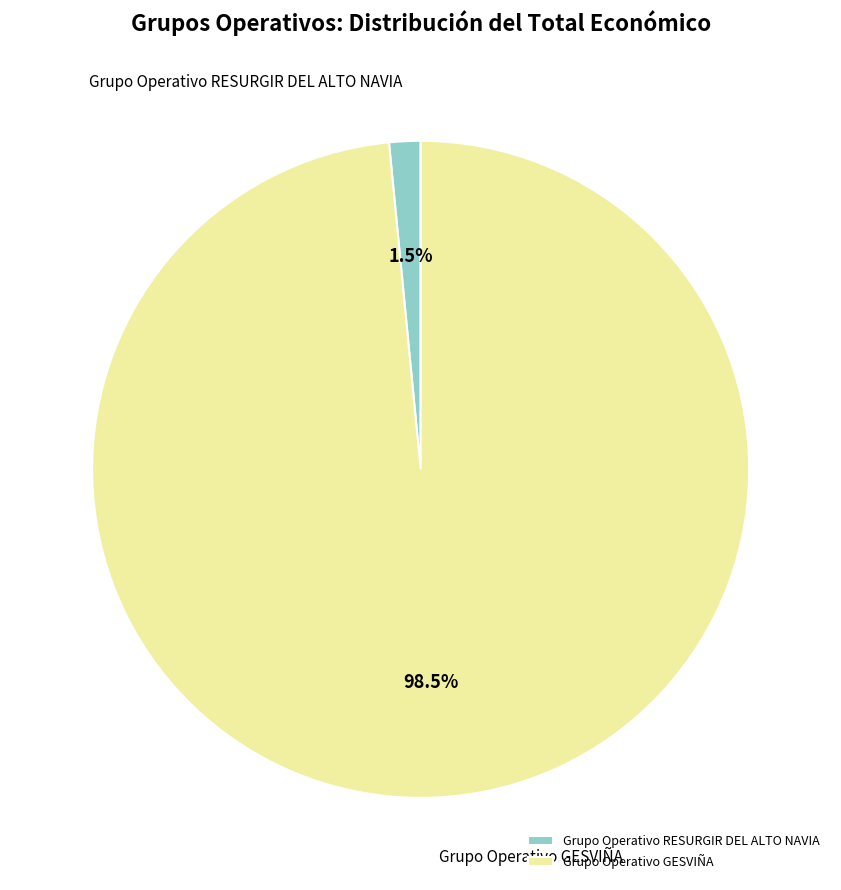

Which slice is the largest?

Grupo Operativo GESVIÑA